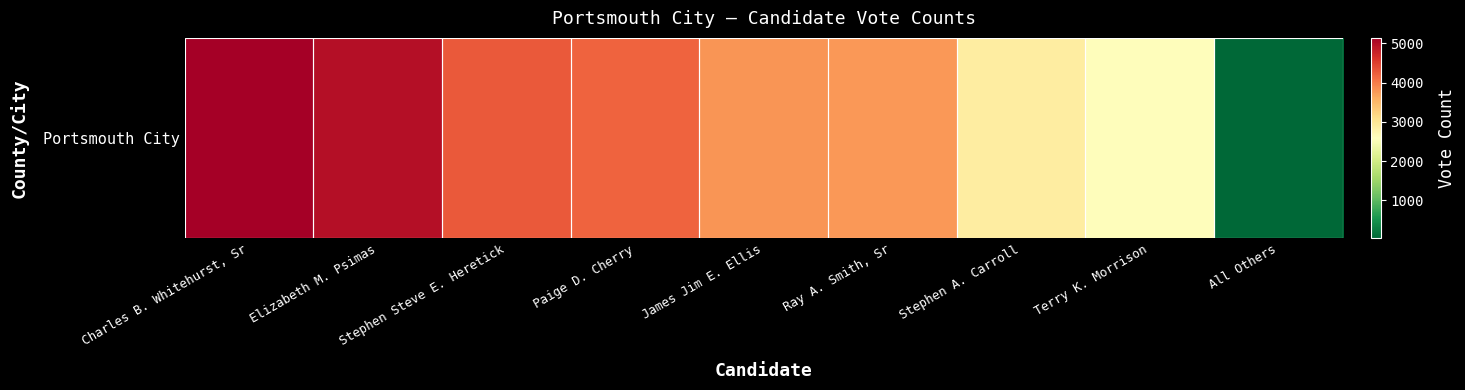

True or false: the data shows 2432 at Ray A. Smith, Sr.

False